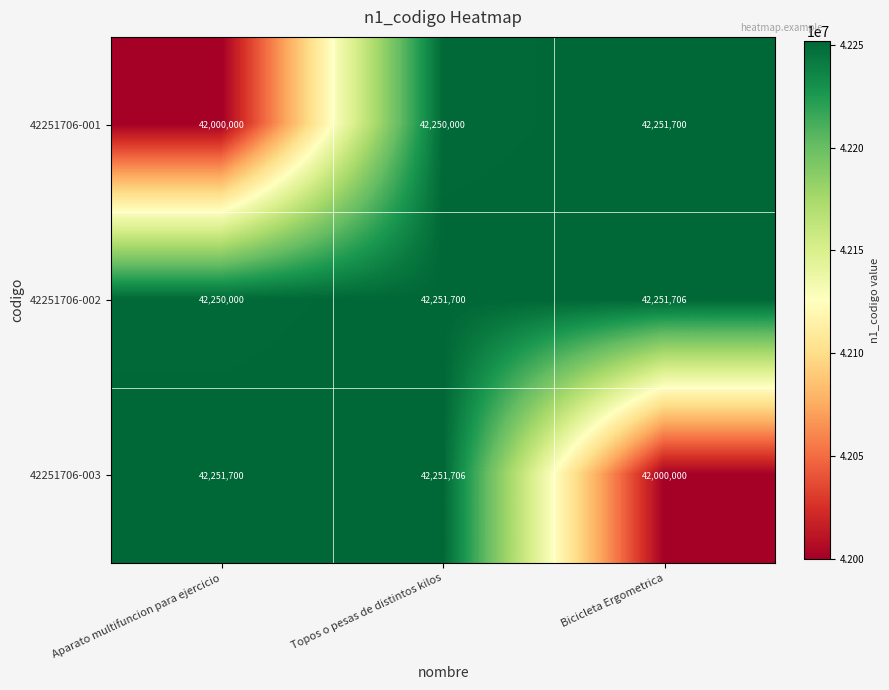

At Topos o pesas de distintos kilos, list the series in order from largest to smallest.

42251706-003, 42251706-002, 42251706-001